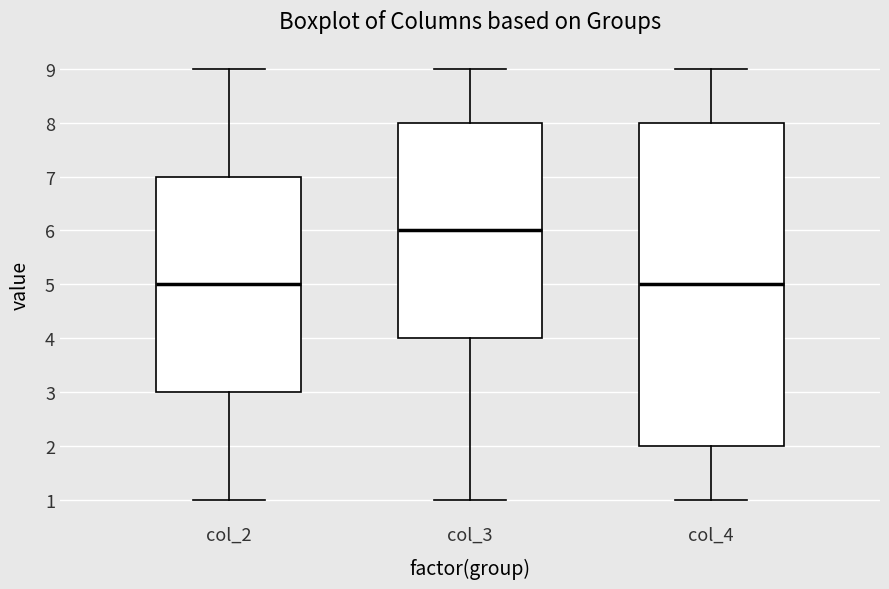

Where does the median line of the box for col_4 sit on the y-axis? The values are not printed on the chart, so give them approximately, as read against the axis.

5